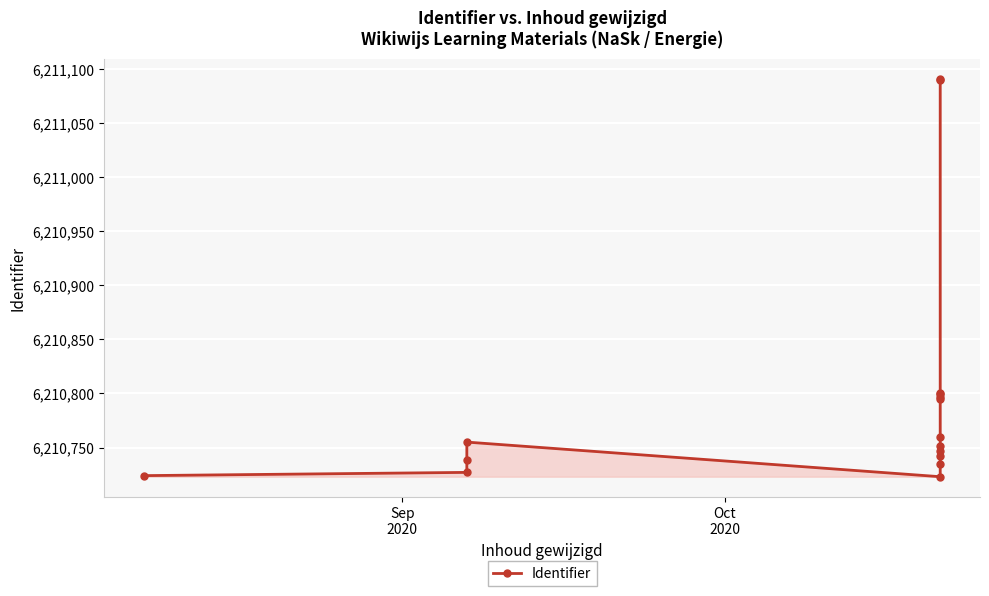

Reading right to left, what are all the values shown in this chart?

6211091	6211090	6210800	6210799	6210797	6210795	6210760	6210751	6210747	6210742	6210735	6210723	6210755	6210738	6210727	6210724